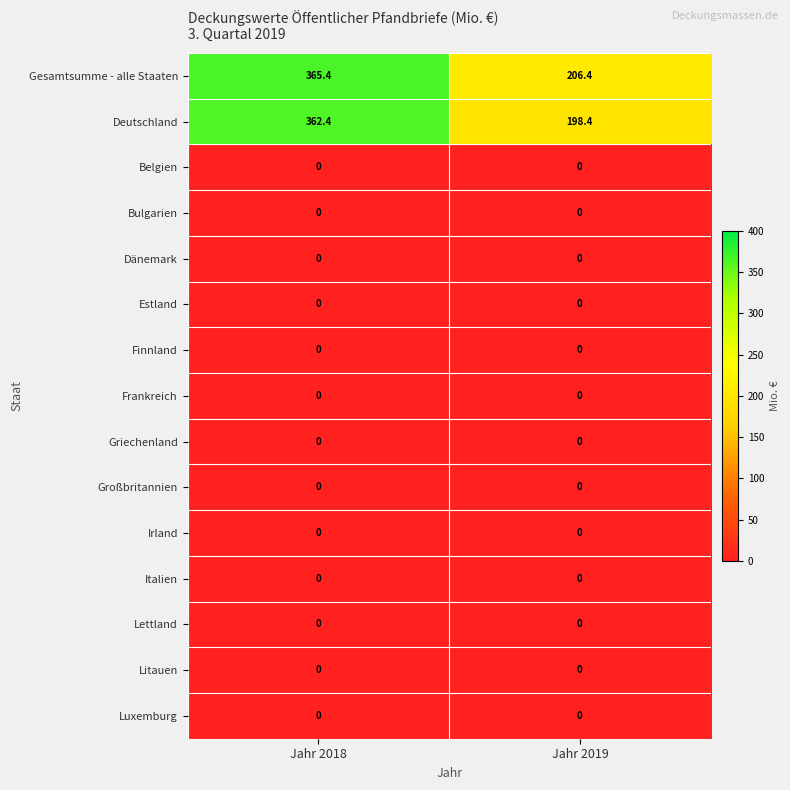

Where does the Gesamtsumme - alle Staaten series first go above 365?

Jahr 2018